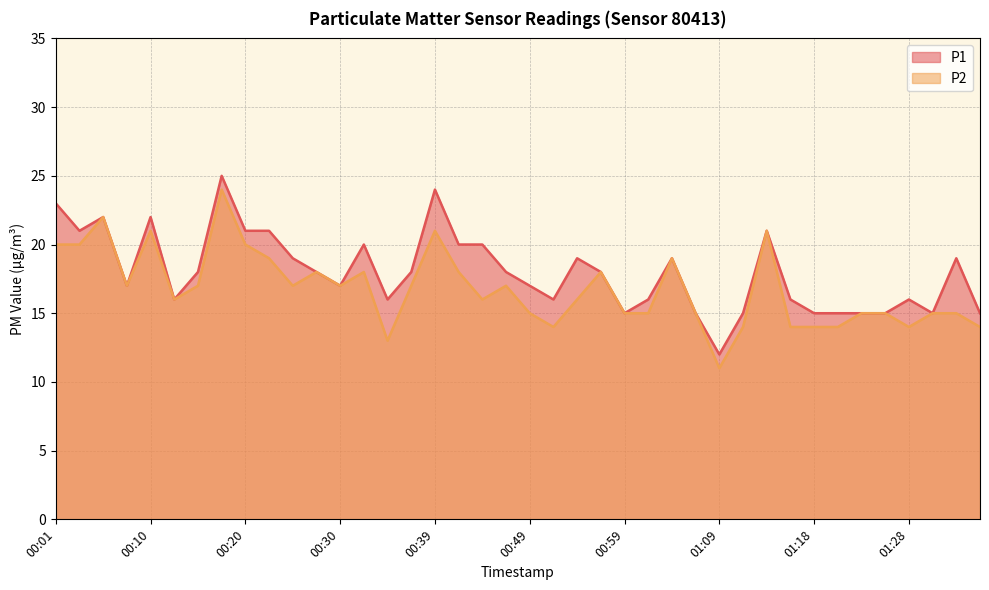

How many values in the P2 series exceed 17?

14